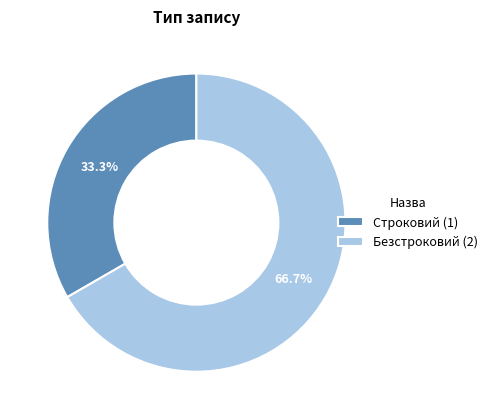

What percentage is the Строковий slice, to the nearest percent?

33%